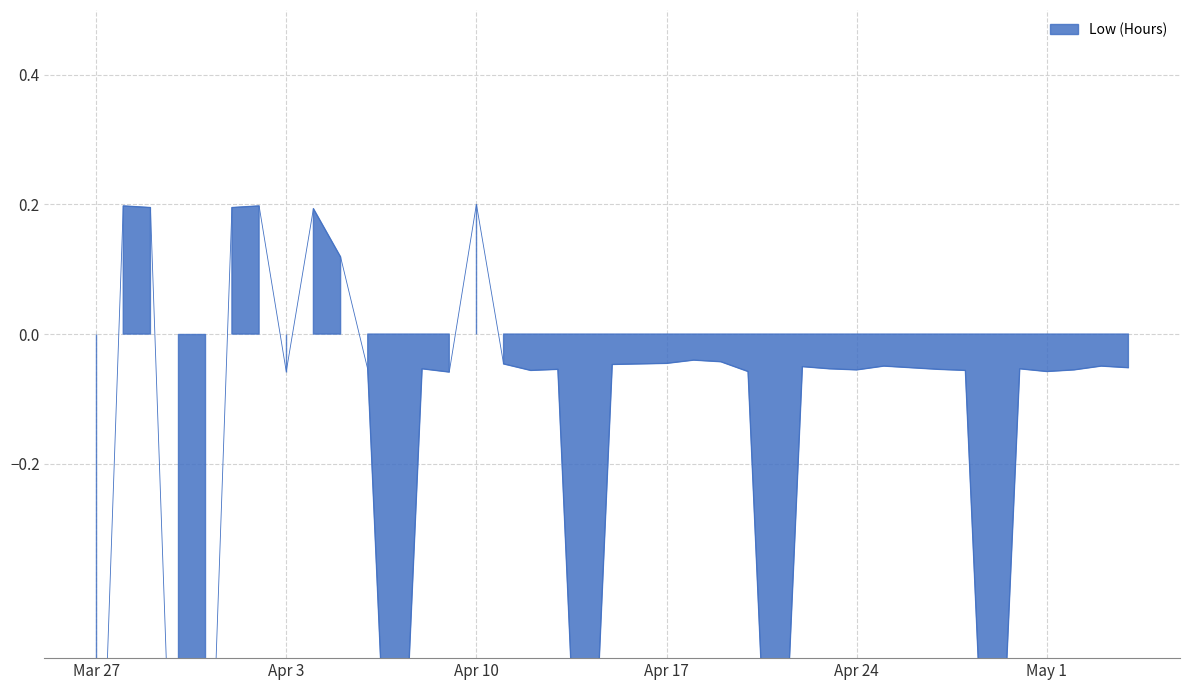

Which category has the highest value across all series?

Apr 10